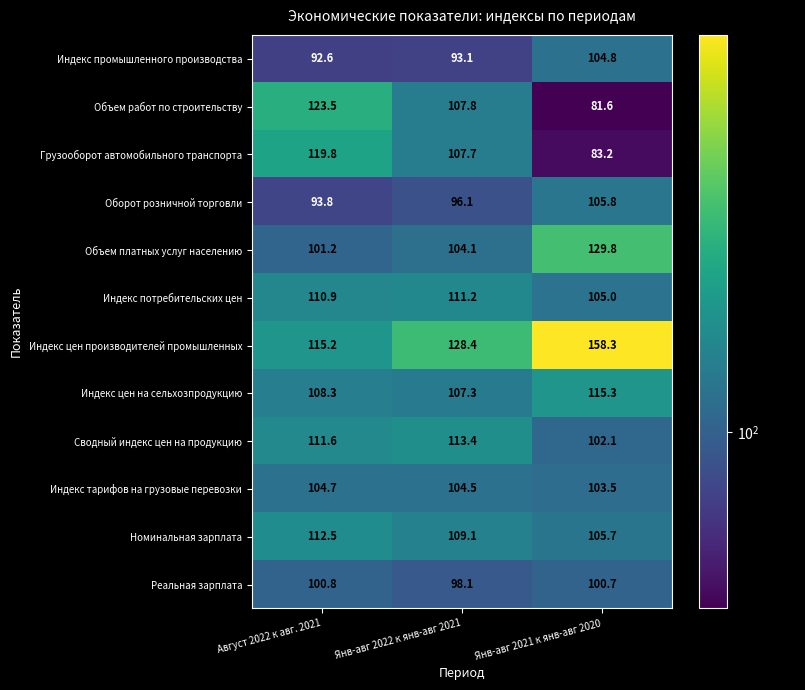

Count the number of data series in this chart.

12